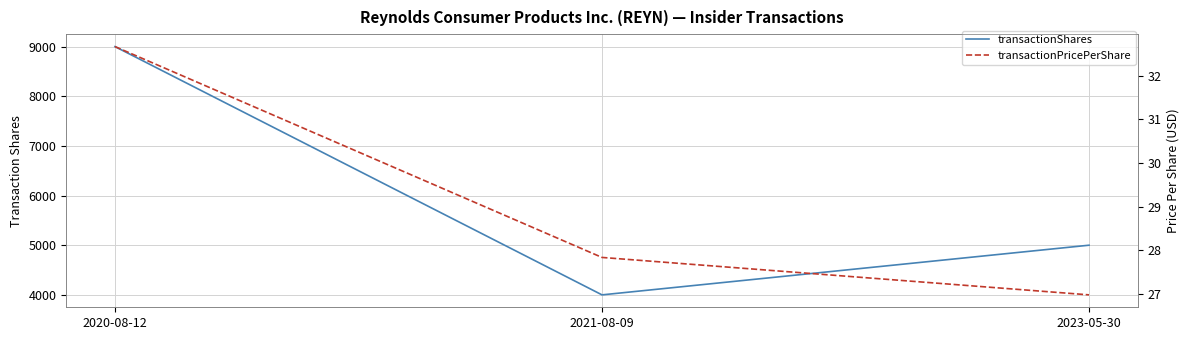

What is the difference between the maximum and second lowest values in the transactionPricePerShare series?

4.8